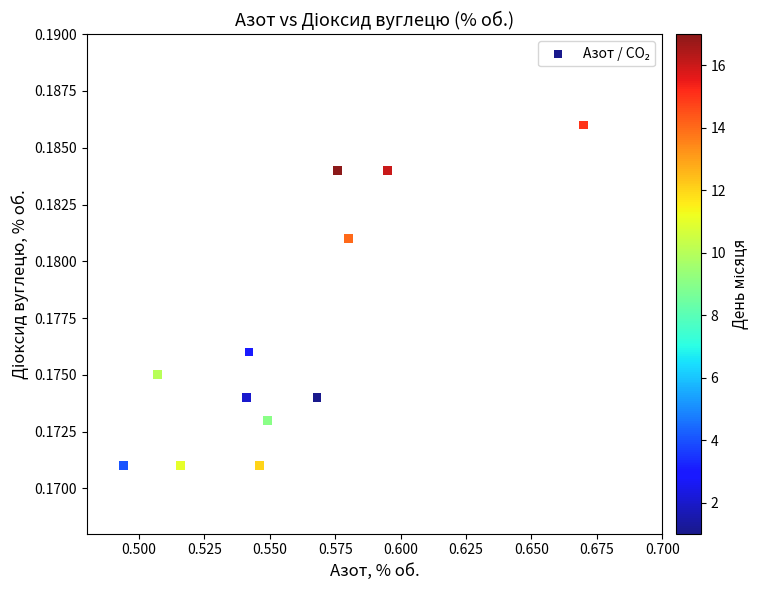

What is the average X value?

0.6